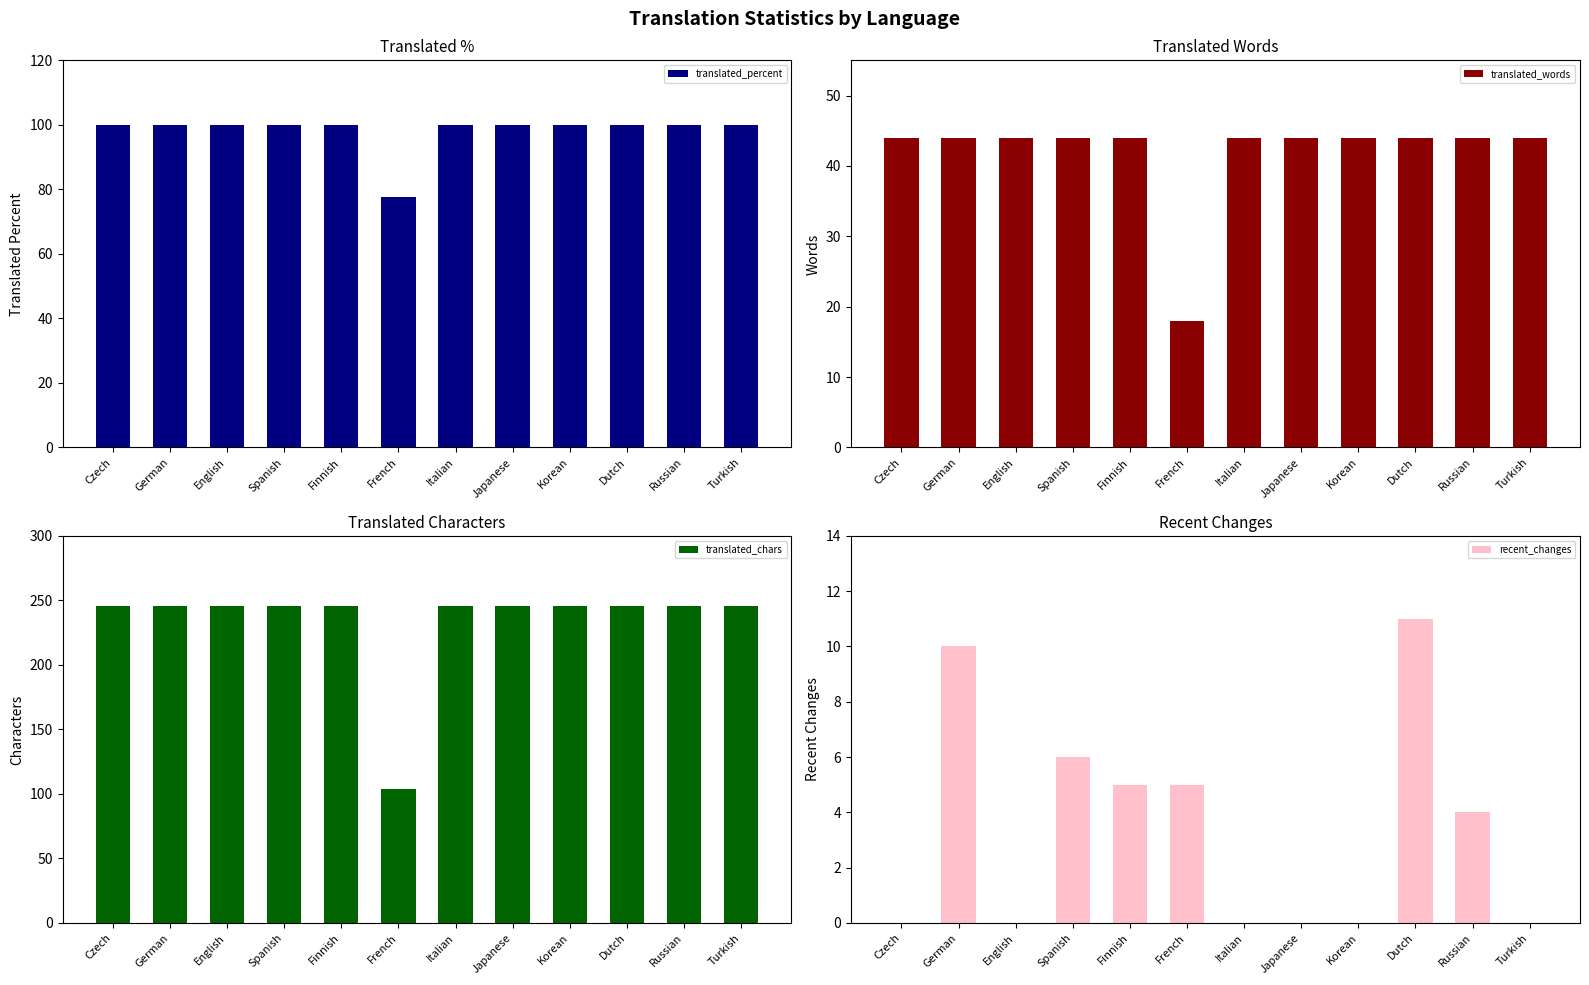

What is the lowest value of the translated_percent series?

77.7